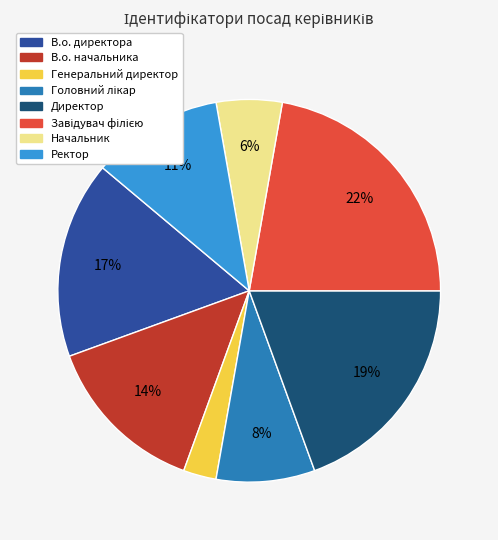

Count the number of slices in the pie.

8